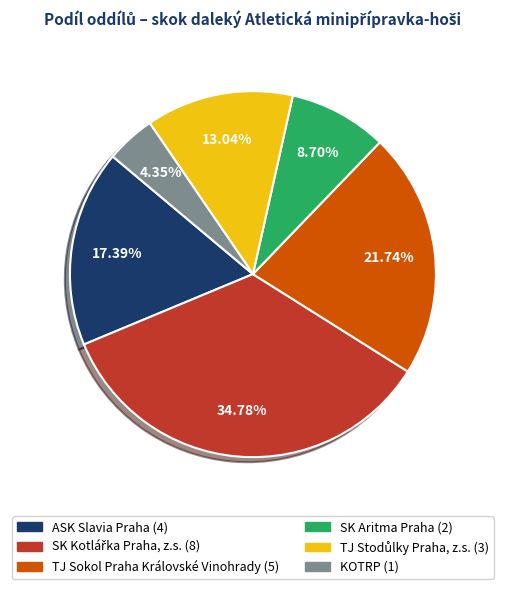

What is the smallest slice in the pie chart?

KOTRP